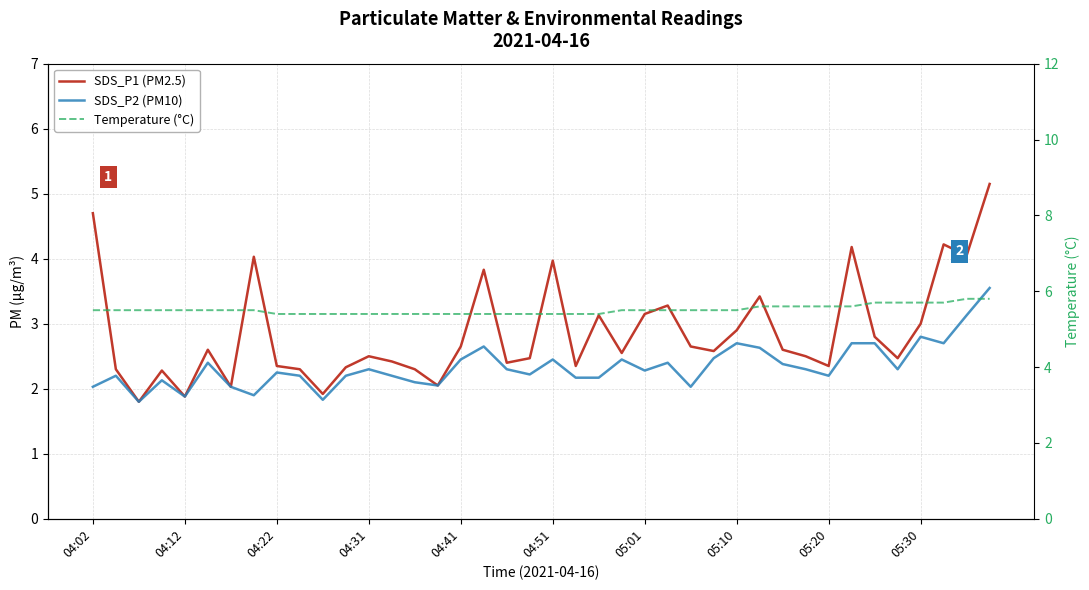

Read the Temperature (°C) value at 18.

5.4